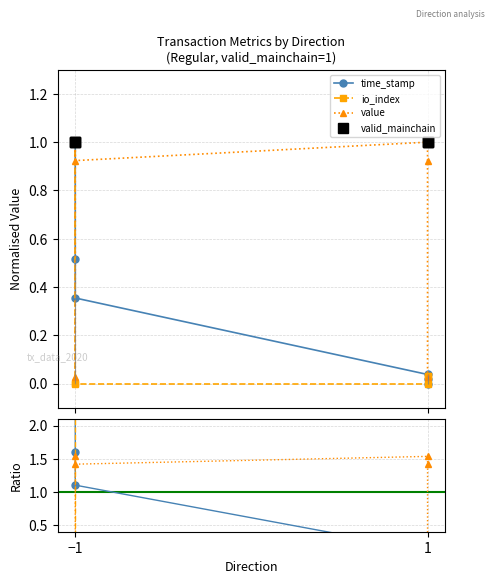

Reading right to left, transcribe all the data shown in this chart.

time_stamp: 0.0	0.0	0.0	0.4	0.5	1.0
io_index: 0.0	0.0	0.0	0.0	0.0	1.0
value: 0.0	0.9	1.0	0.9	1.0	0.0